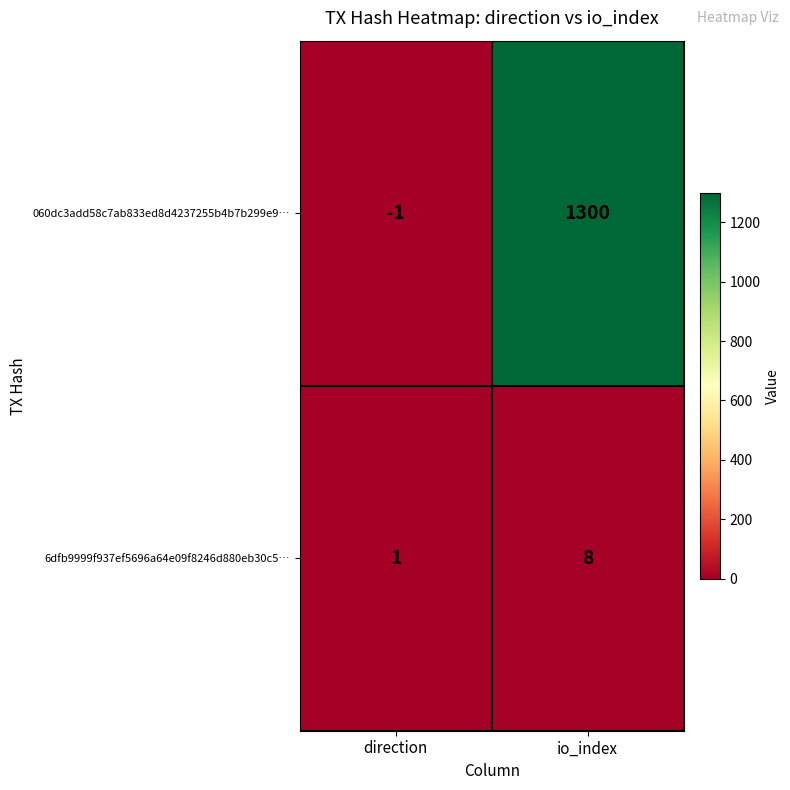

The 6dfb9999f937ef5696a64e09f8246d880eb30c5… series shows 1 at direction. True or false?

True